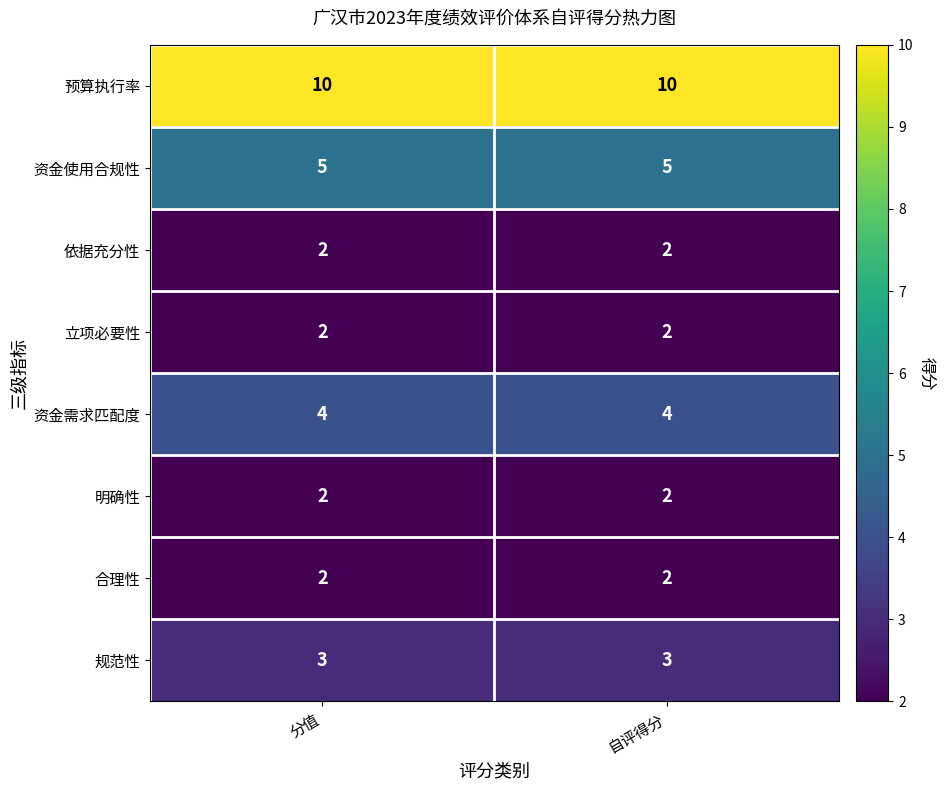

Reading right to left, extract all data points from this chart.

预算执行率: 自评得分=10	分值=10
资金使用合规性: 自评得分=5	分值=5
依据充分性: 自评得分=2	分值=2
立项必要性: 自评得分=2	分值=2
资金需求匹配度: 自评得分=4	分值=4
明确性: 自评得分=2	分值=2
合理性: 自评得分=2	分值=2
规范性: 自评得分=3	分值=3